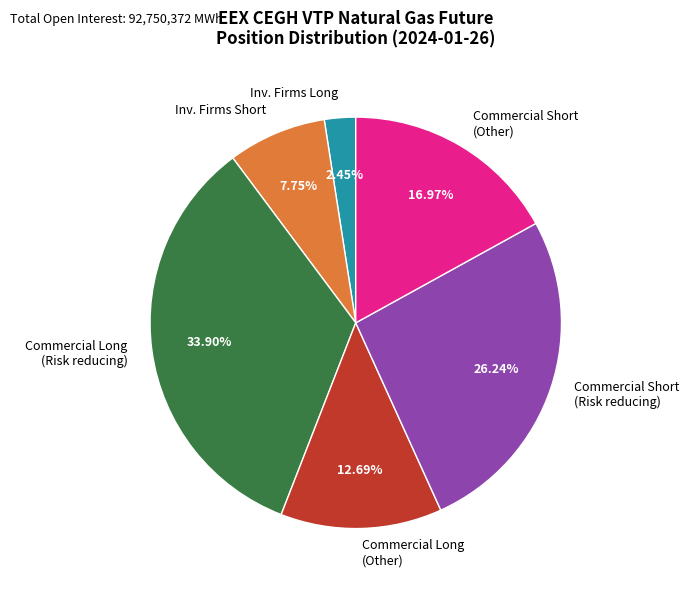

Do Commercial Long (Risk reducing) and Inv. Firms Long together represent more than half of the pie?

No